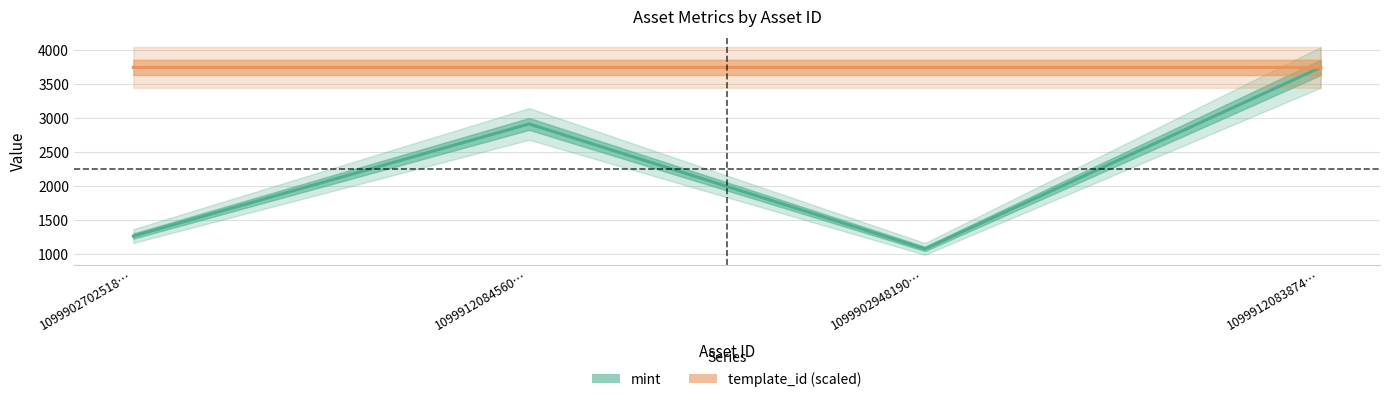

Rank the categories by mint value from lowest to highest.

1099902948190…, 1099902702518…, 1099912084560…, 1099912083874…